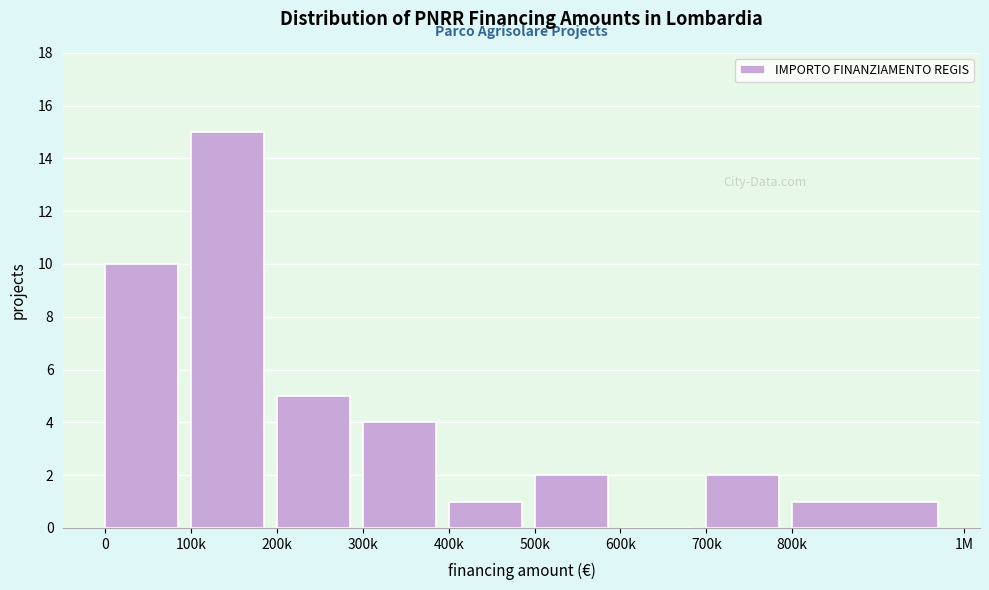

Reading left to right, extract all data points from this chart.

0=10	100k=15	200k=5	300k=4	400k=1	500k=2	600k=0	700k=2	800k=1